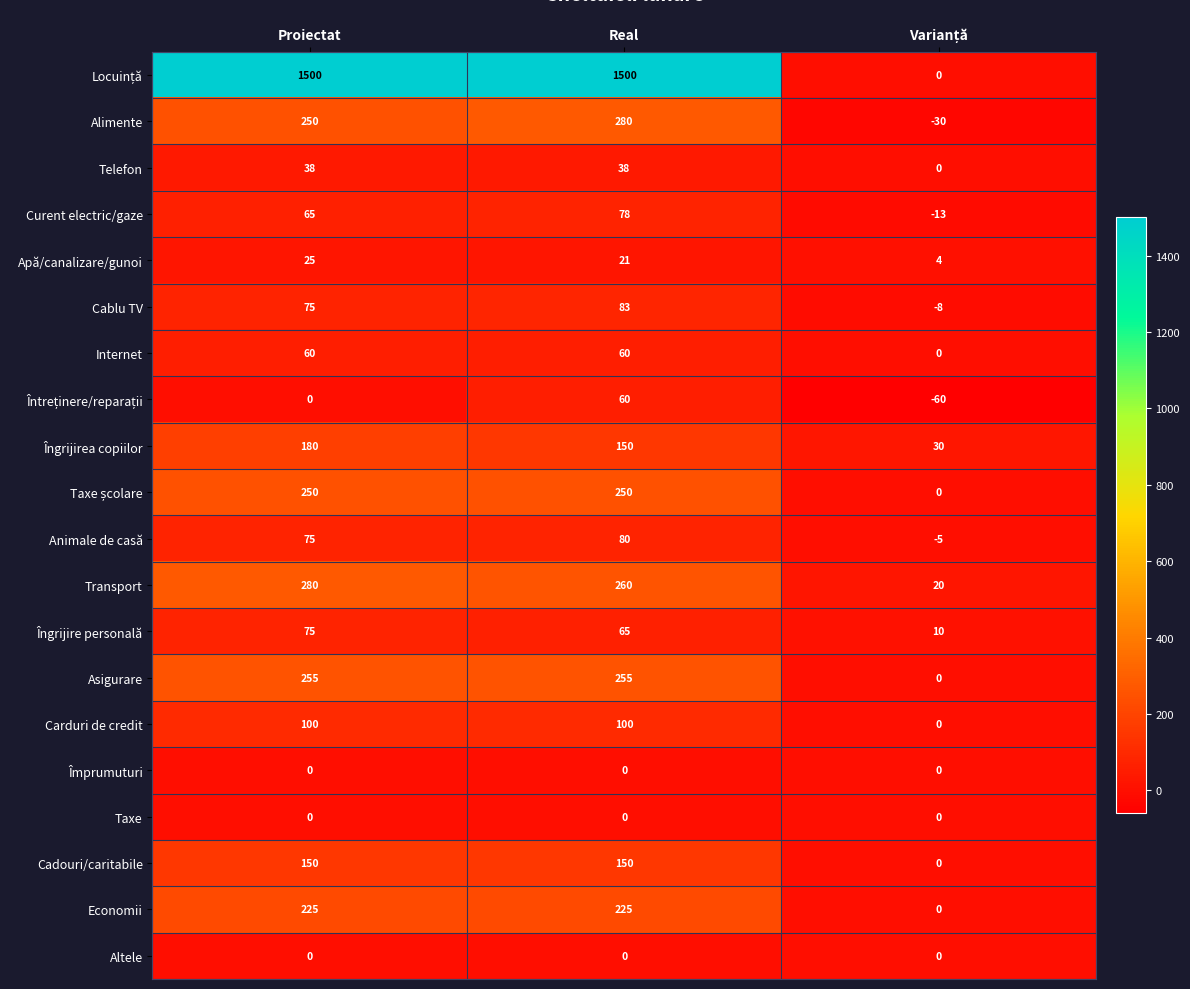

Count the number of data series in this chart.

20